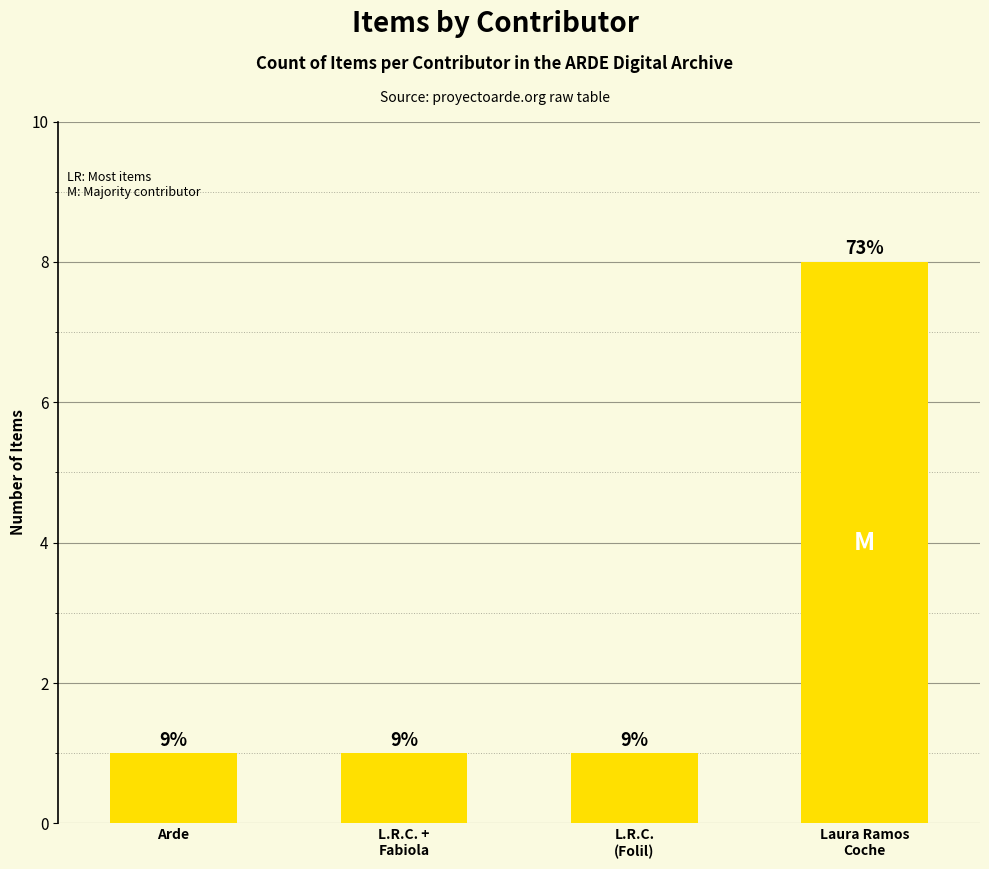

Are the bars horizontal?

No